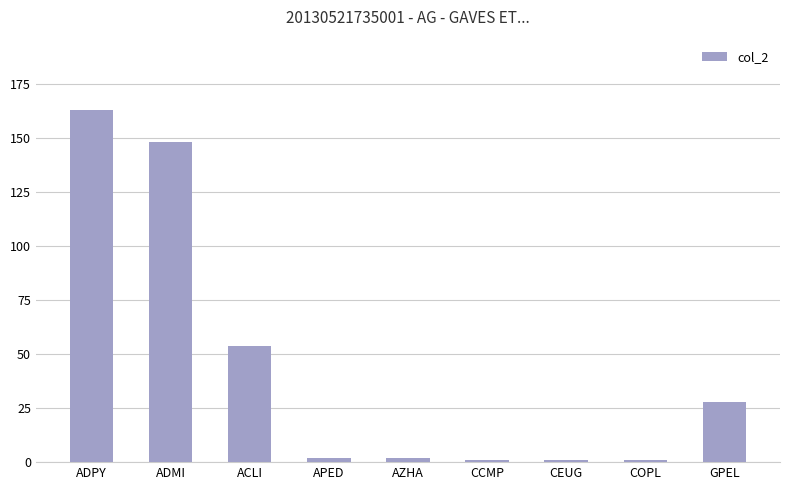

Which label corresponds to the largest value in the chart?

ADPY